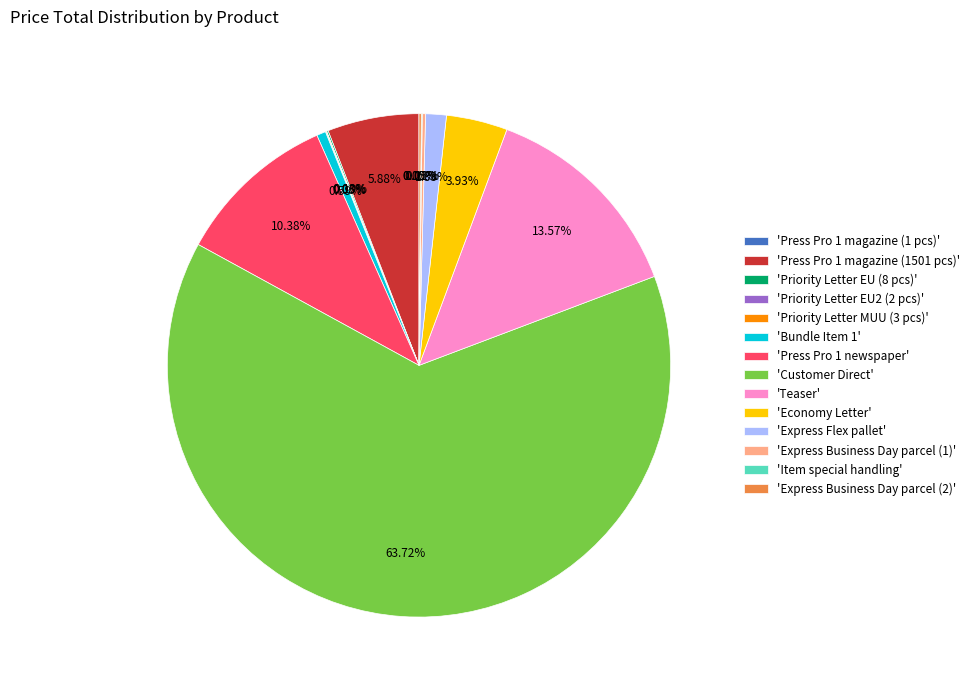

What is the majority slice?

'Customer Direct'